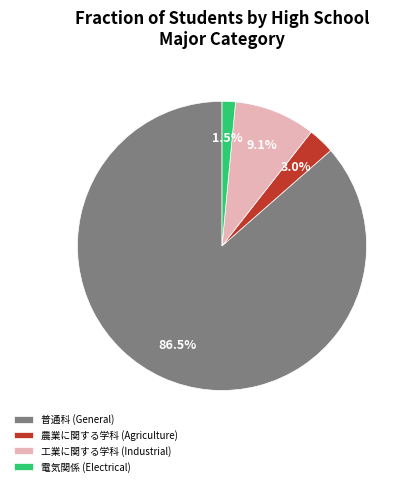

Which slice represents more than half of the pie?

普通科